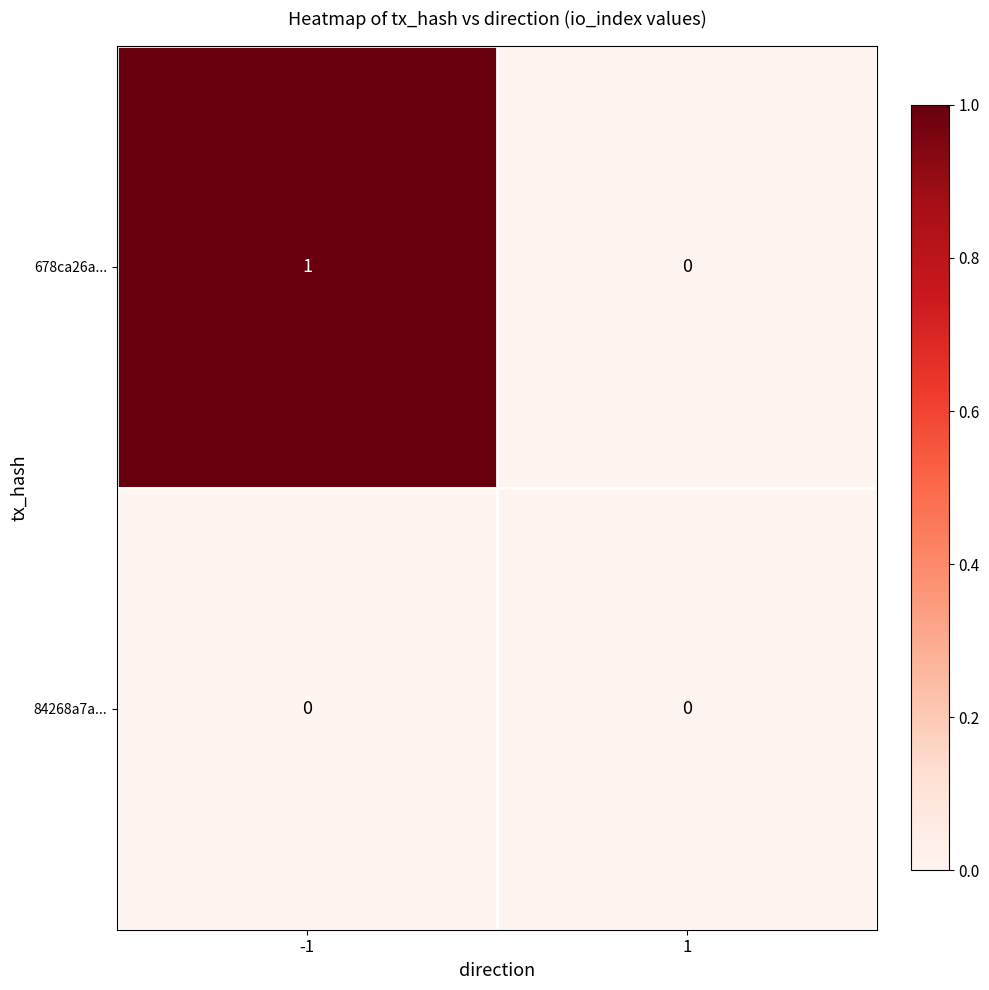

Reading left to right, extract all data points from this chart.

678ca26a...: 1	0
84268a7a...: 0	0